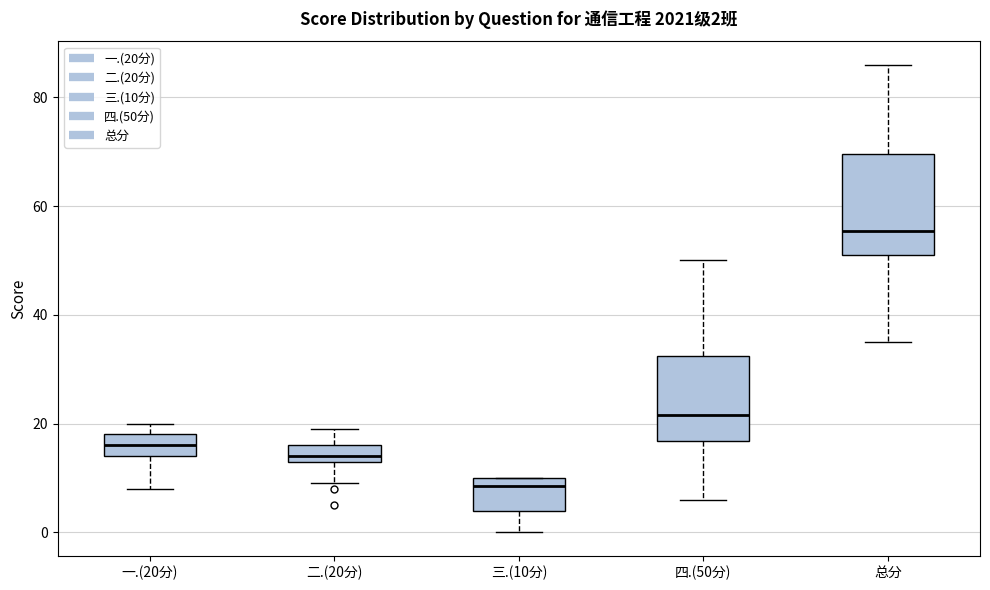

Comparing the boxes themselves (not the whiskers), which one is the tallest?

总分